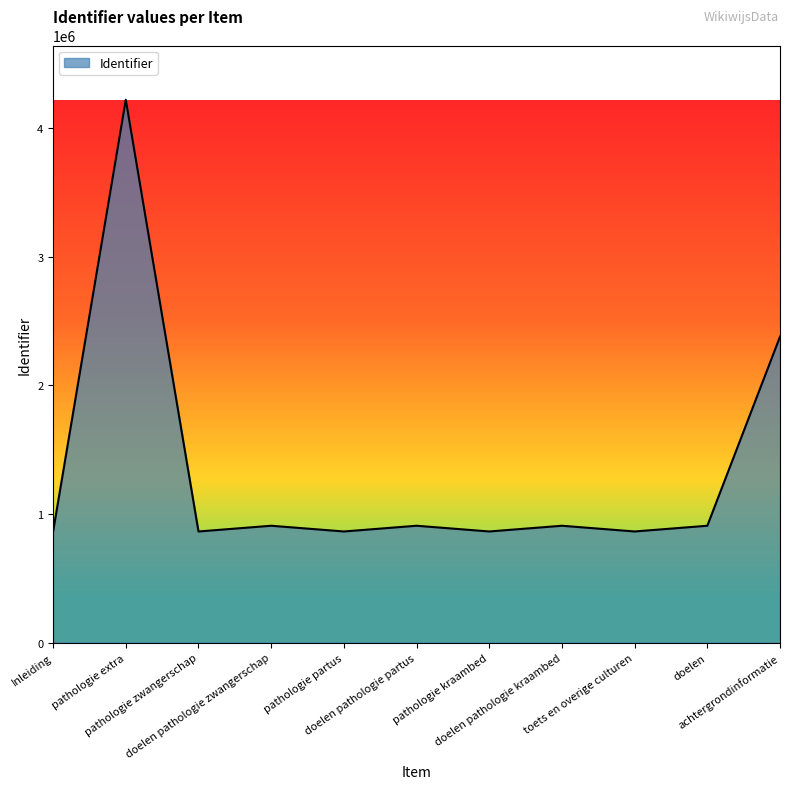

What is the difference between the maximum and minimum values?

3354917